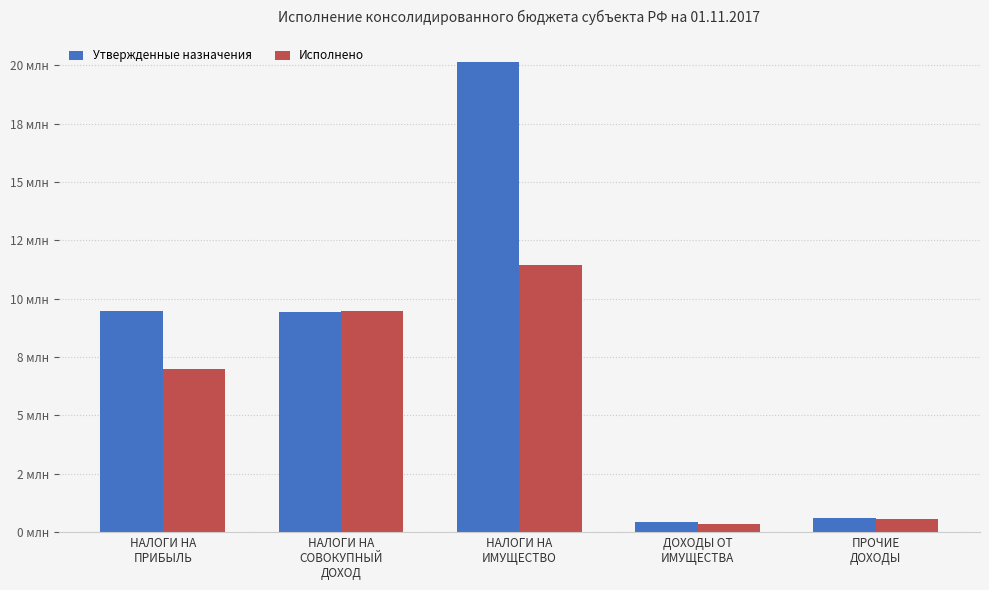

What are all the series names shown in the legend?

Утвержденные назначения, Исполнено